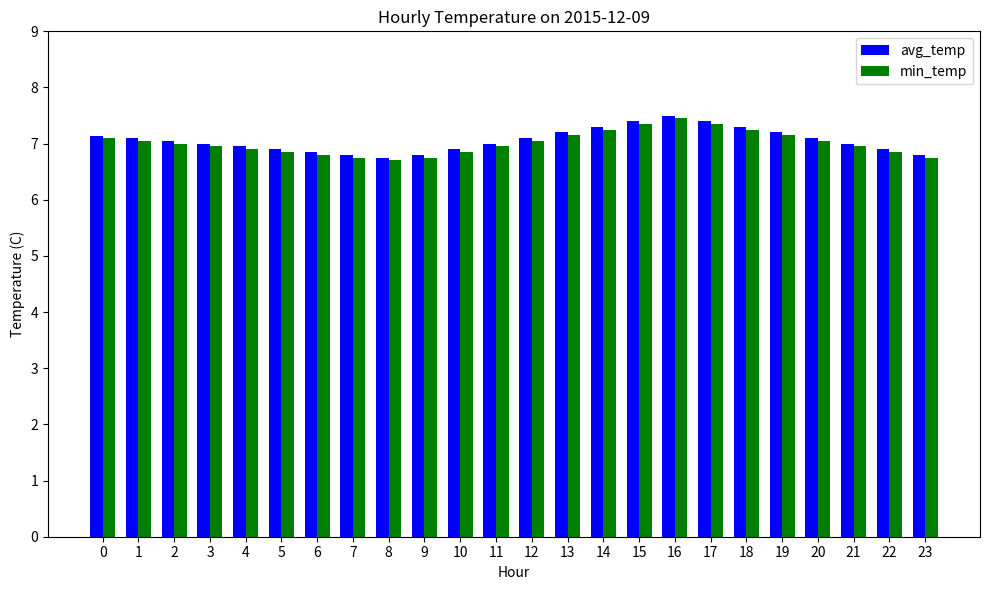

What is the smallest value displayed?

6.7